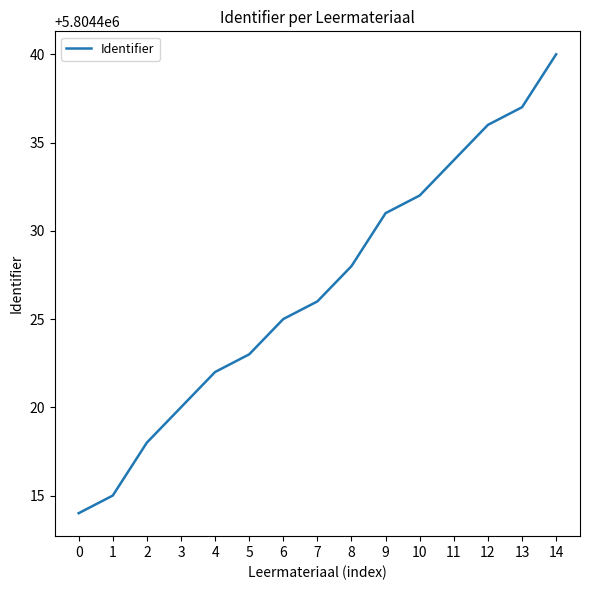

What is the approximate value at 9, to the nearest 5?

5804430